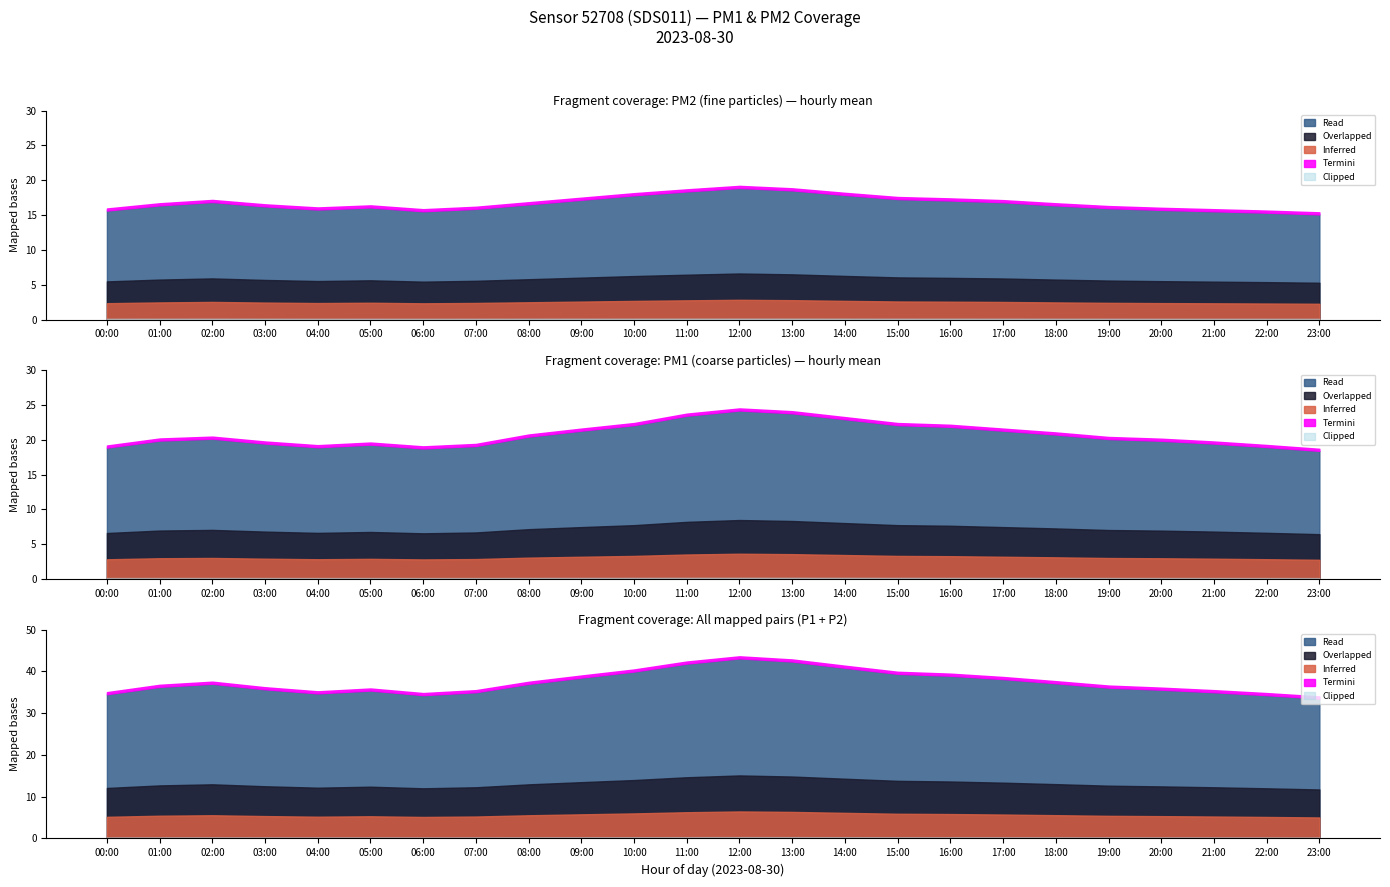

The P2 series shows 28.9 at 05:00. True or false?

False